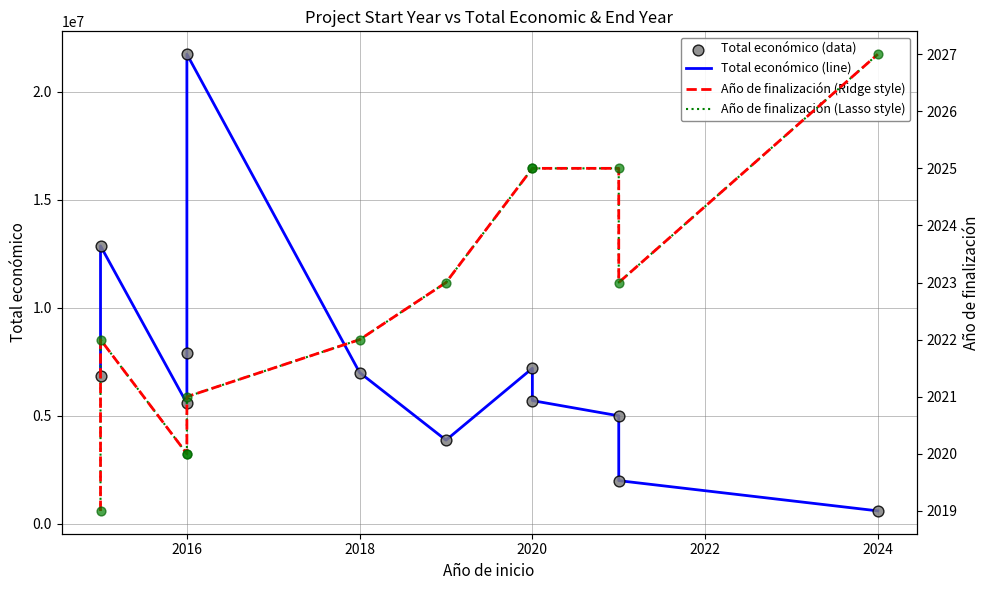

Which series contains the lowest Y value?

Año de finalización (Ridge style)